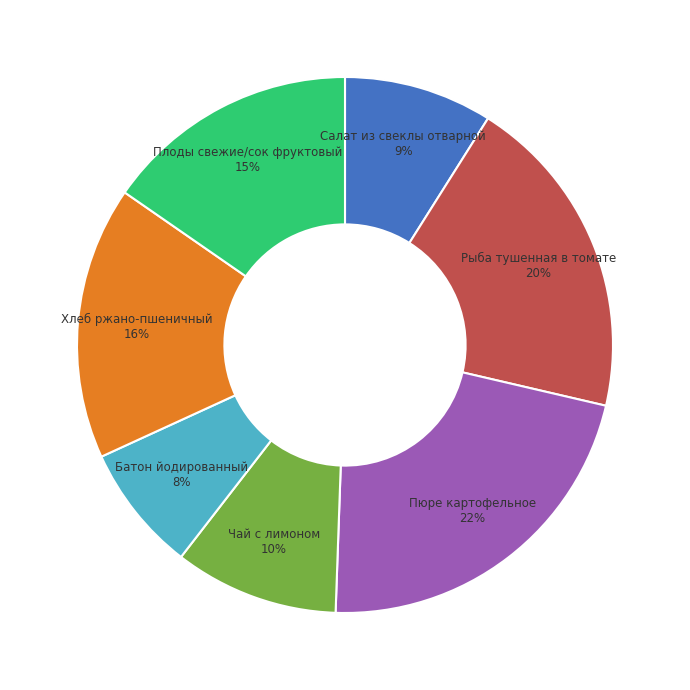

To the nearest percent, what percentage of the pie is Рыба тушенная в томате?

20%